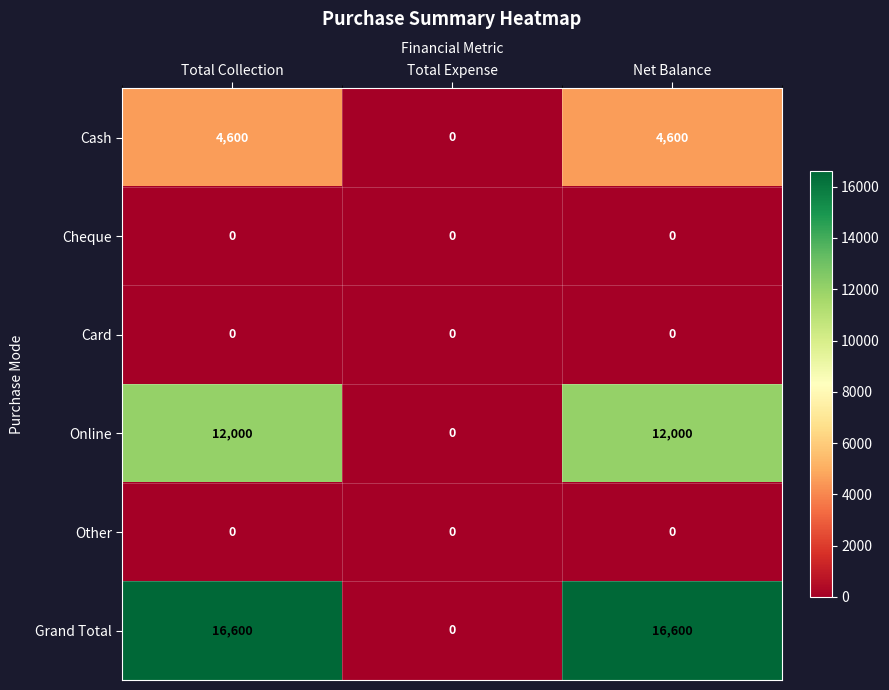

What is the sum of the Cash values at Total Collection and Net Balance?

9200